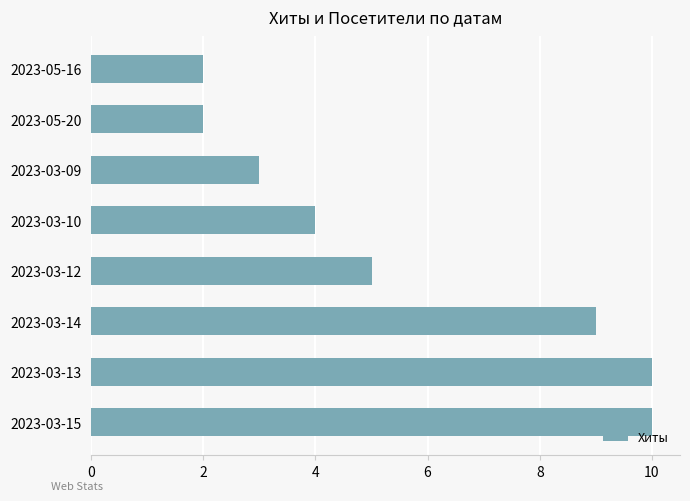

Is it true that the value at 2023-03-13 is 10?

True